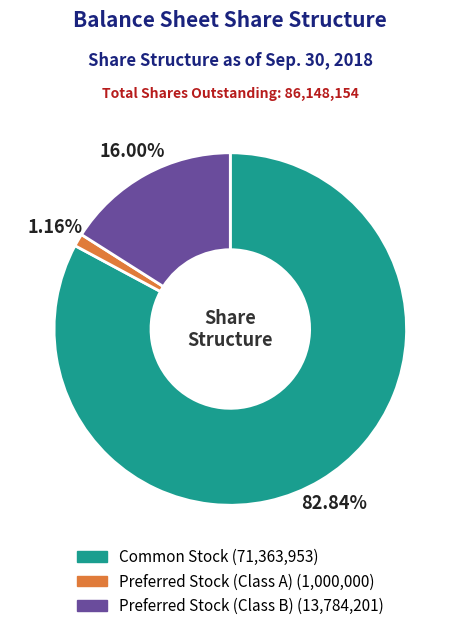

What is the majority slice?

Common Stock